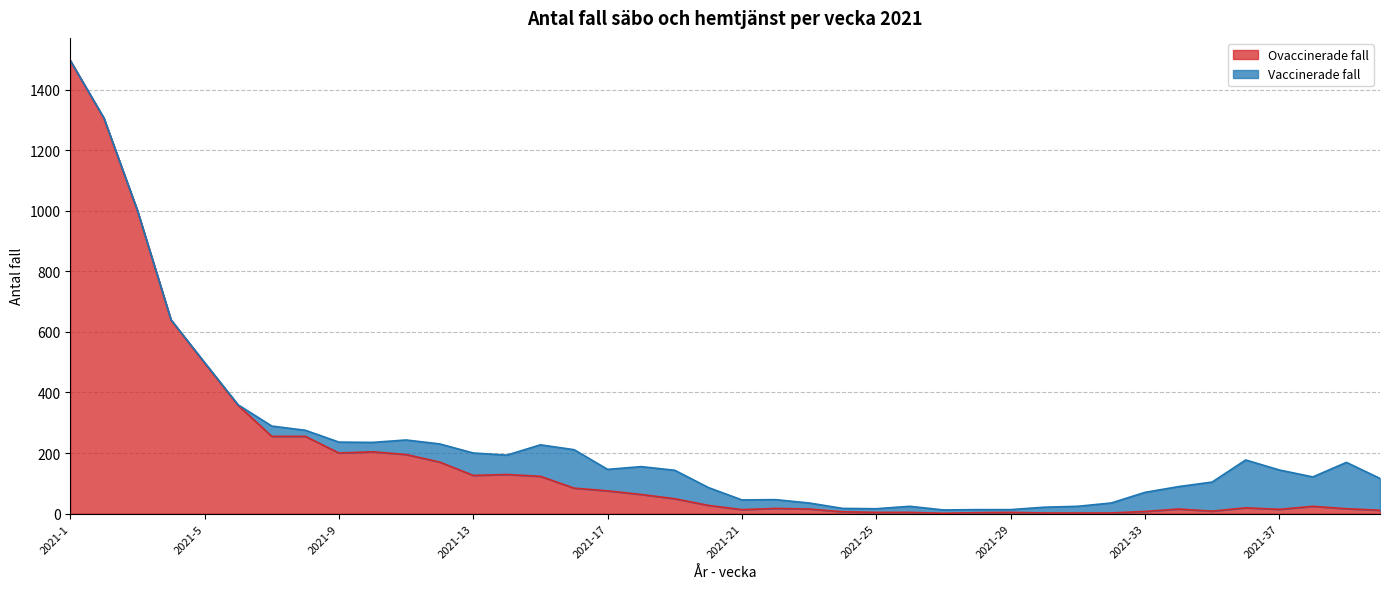

True or false: there are more than 2 points higher than both neighbors.

True